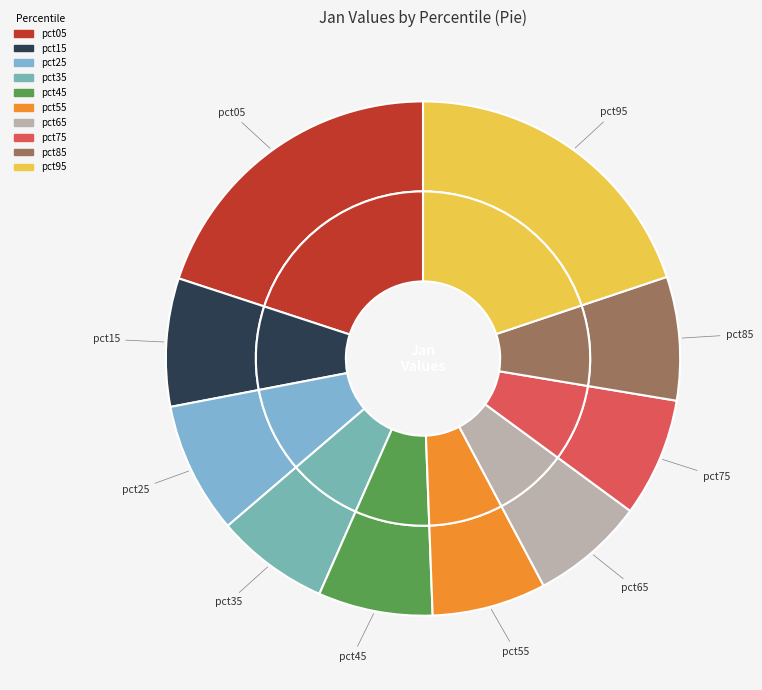

To the nearest percent, what percentage of the pie is pct65?

7%